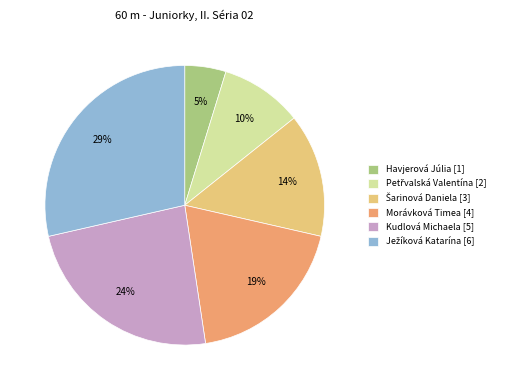

The Havjerová Júlia [1] slice represents 5% of the pie. True or false?

True